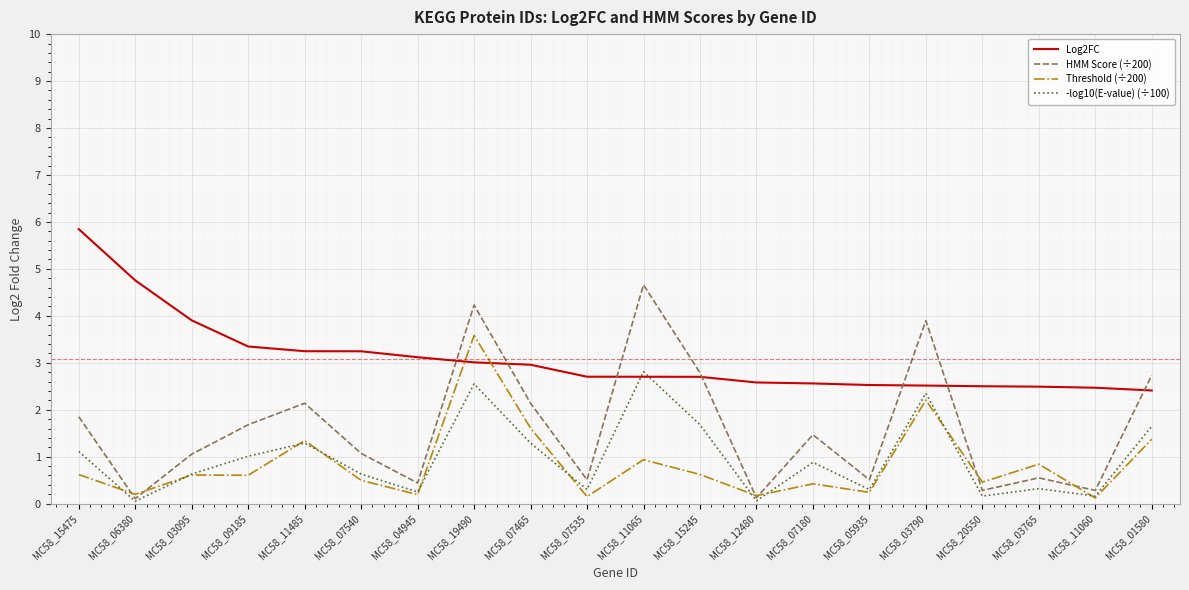

How many lines are shown in the chart?

4